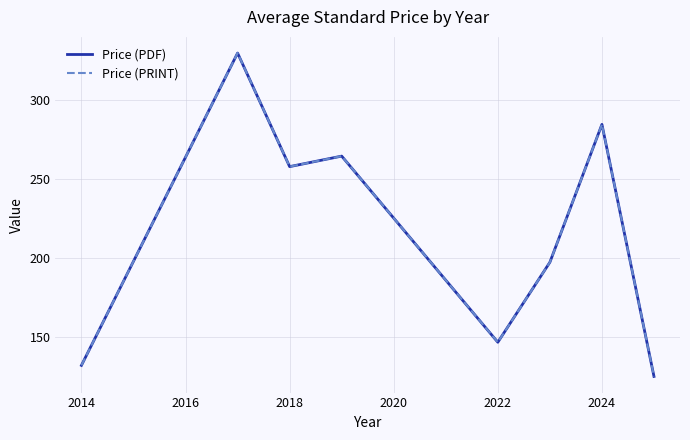

Reading left to right, list all the values displayed in this chart.

Price (PDF): 132.0	330.0	258.0	264.7	146.7	197.4	284.8	125.0
Price (PRINT): 132.0	330.0	258.0	264.7	146.7	197.4	284.8	125.0